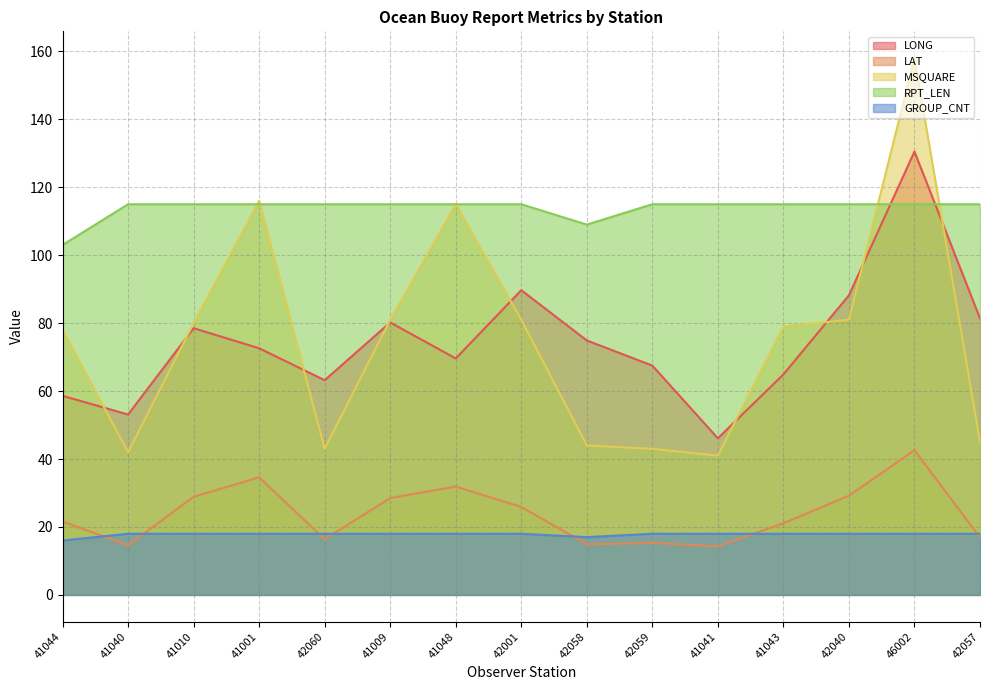

Rank the series by their maximum value, from highest to lowest.

MSQUARE, LONG, RPT_LEN, LAT, GROUP_CNT